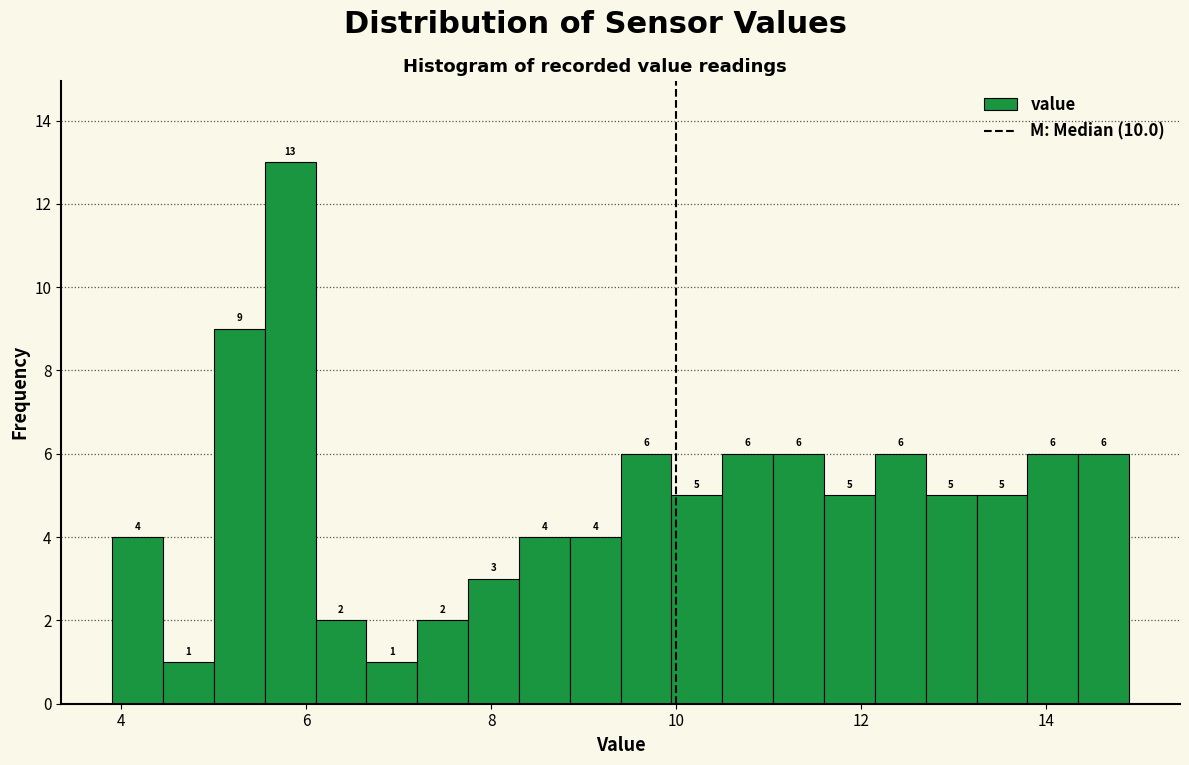

Read against the x-axis, roughly where is the centre of the tallest bar?

5.8